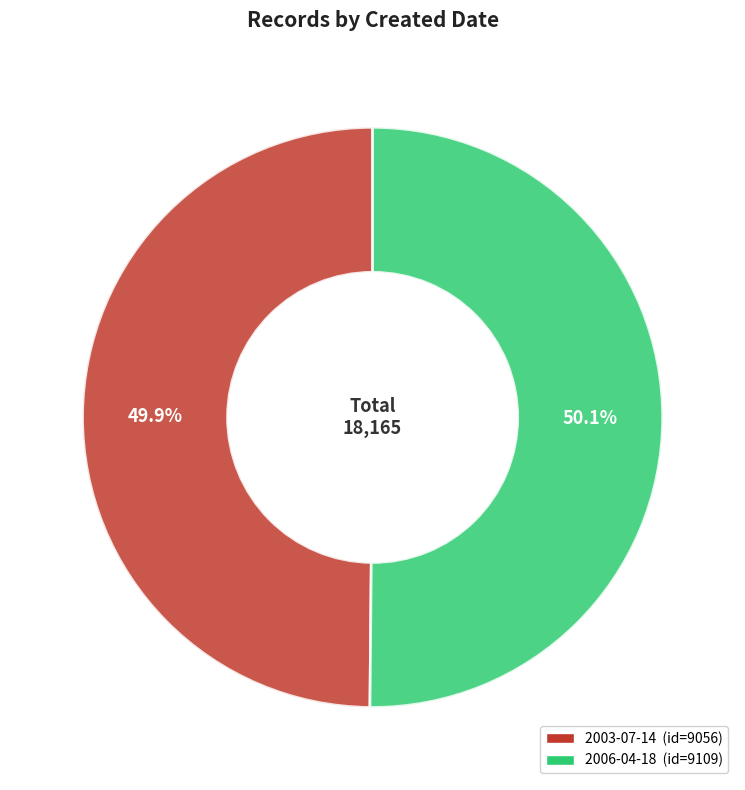

Is there any slice that represents more than half of the pie?

Yes